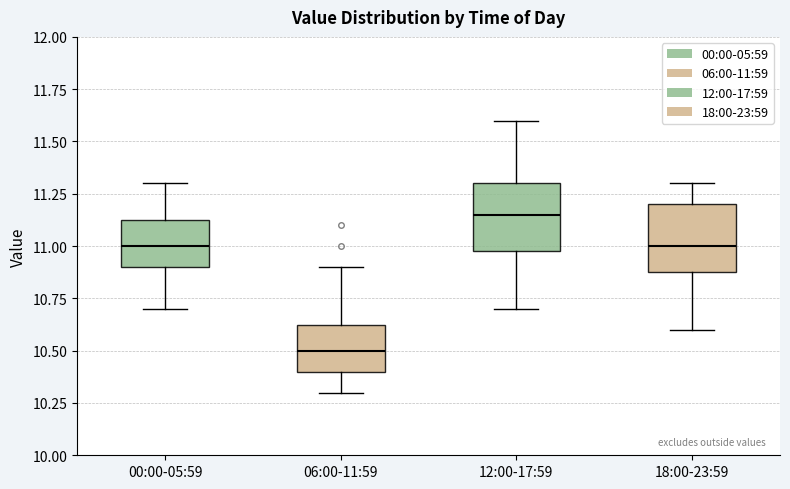

Where does the median line of the box for 18:00-23:59 sit on the y-axis? The values are not printed on the chart, so give them approximately, as read against the axis.

11.00